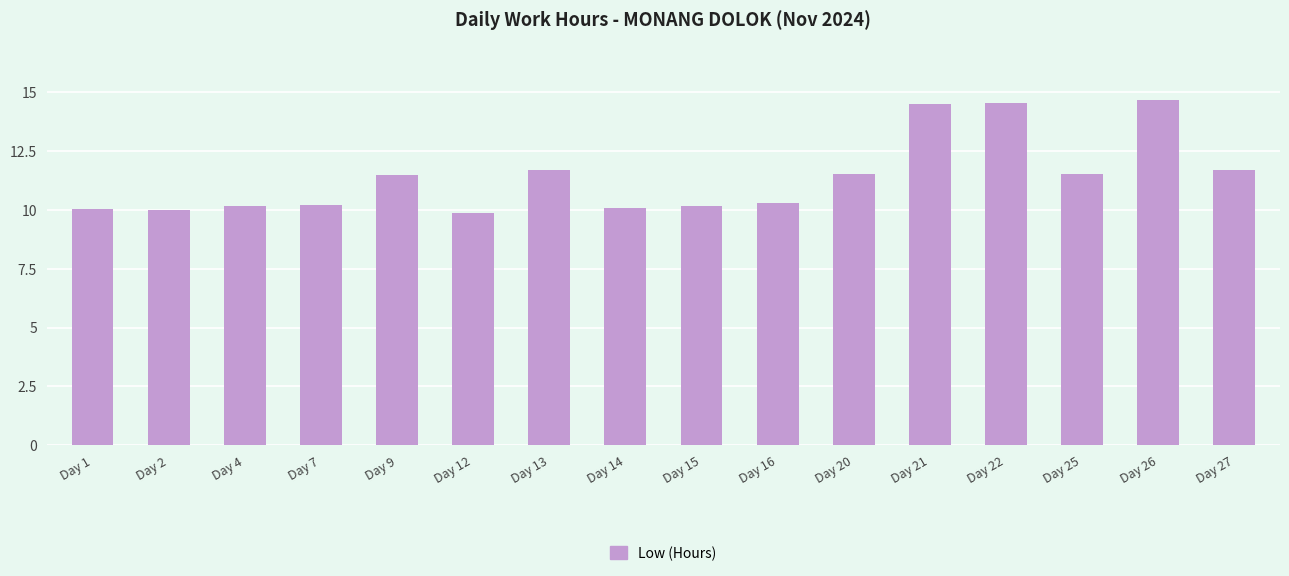

What is the change in value from Day 2 to Day 7?

+0.2